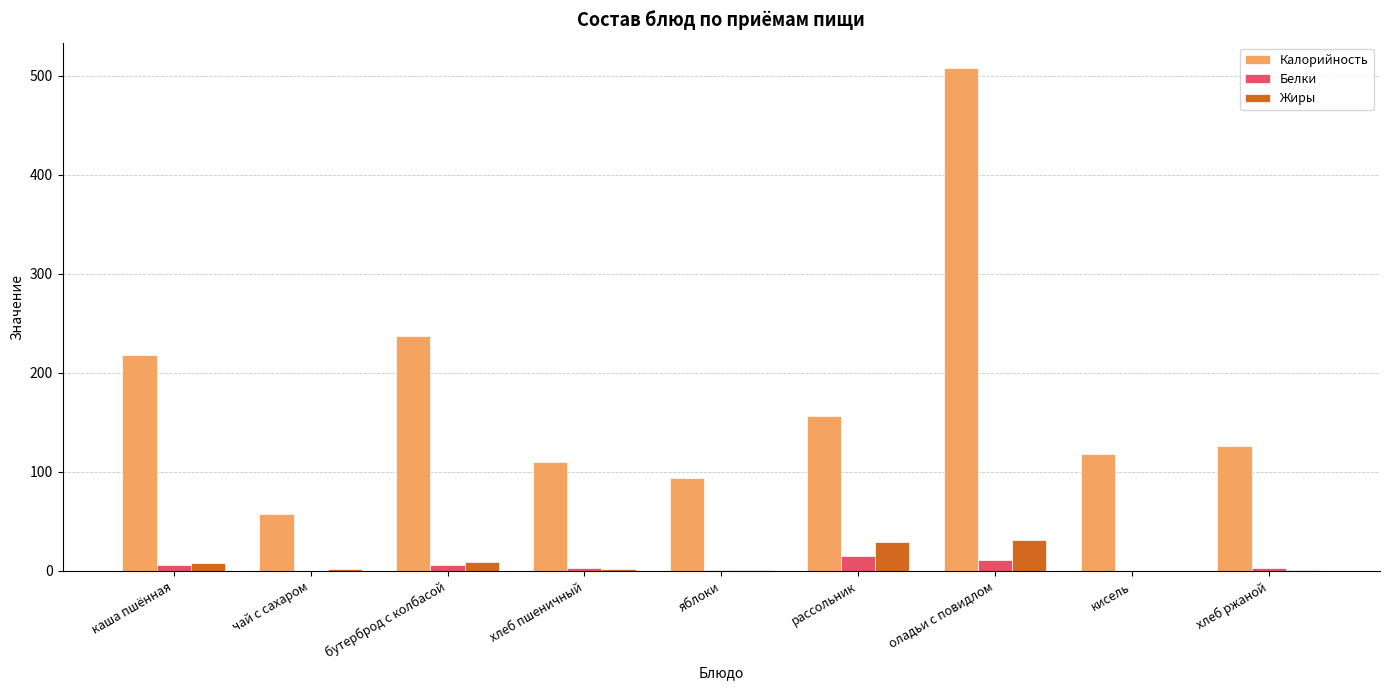

Count the number of categories in the chart.

9